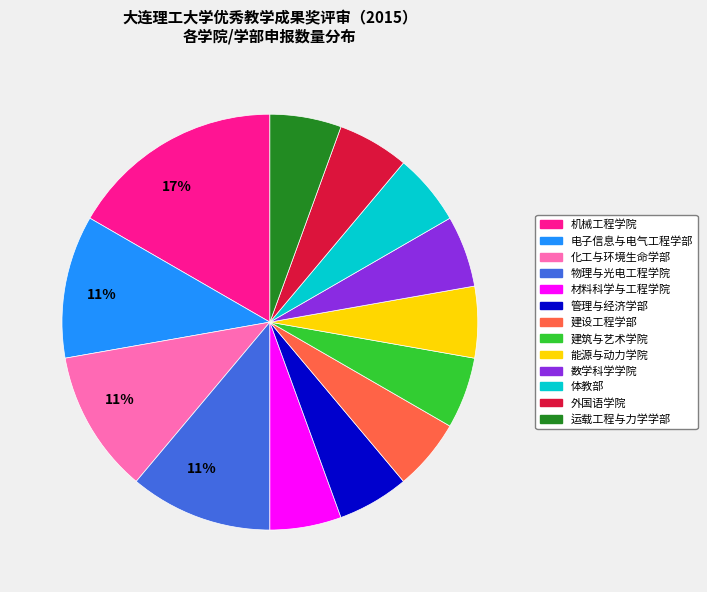

Is there a majority slice in this chart?

No